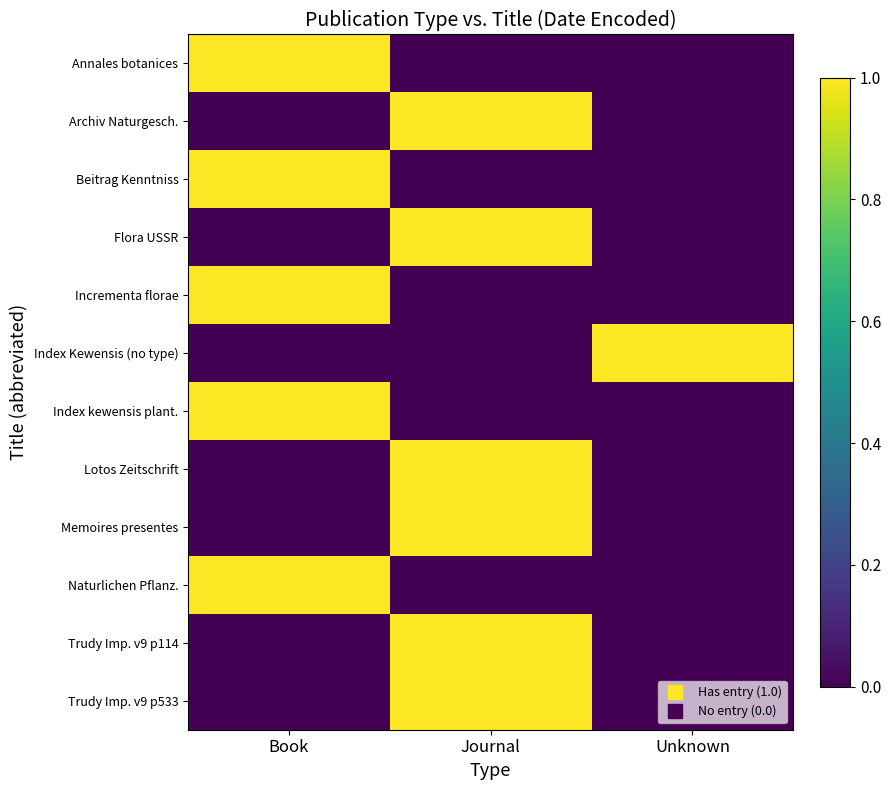

Which has a higher value, Book or Unknown?

Book